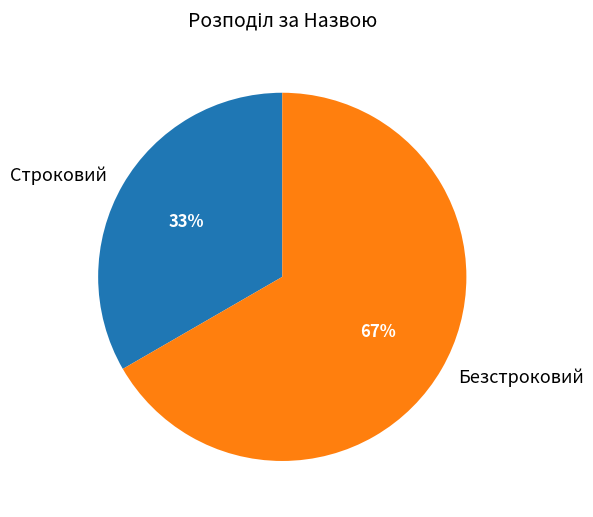

To the nearest percent, what is the average slice percentage?

50%